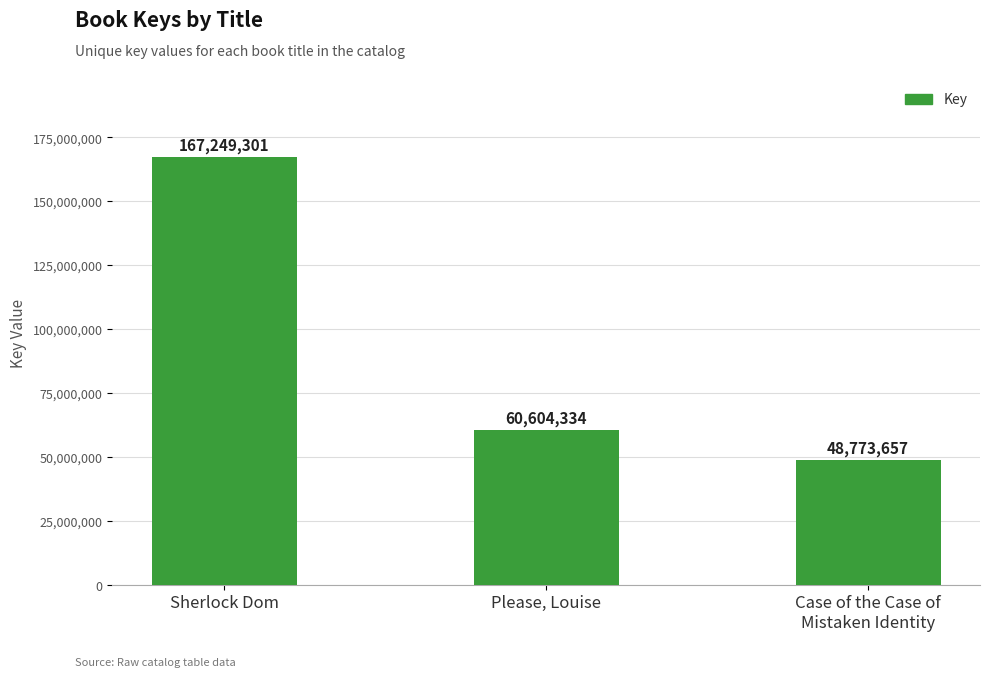

What is the greatest value displayed?

167249301